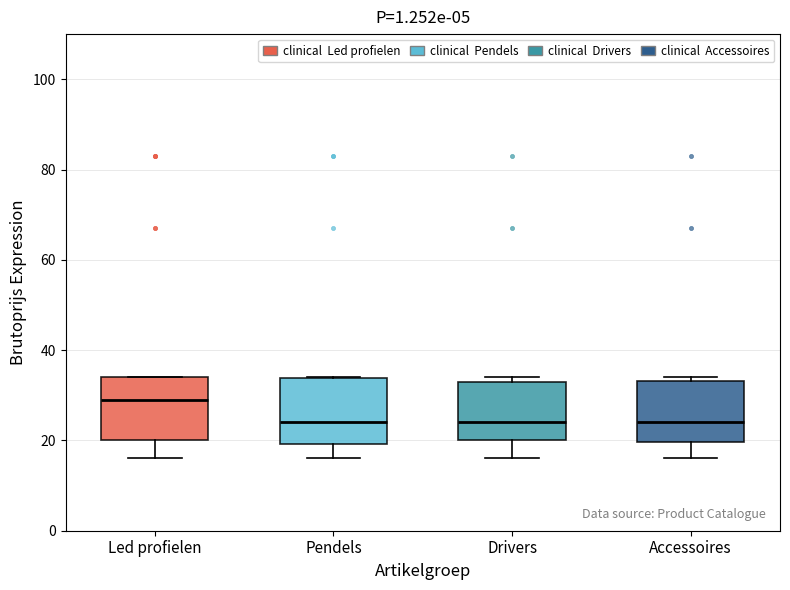

Reading left to right, read every box against the y-axis: the position of its median line, the range the box covers, and the ends of its whiskers. The values are not printed on the chart, so give them approximately, as read against the axis.

Led profielen: median 30, box 20 to 34, whiskers 16 to 34
Pendels: median 24, box 20 to 34, whiskers 16 to 34
Drivers: median 24, box 20 to 34, whiskers 16 to 34 (just above the box's upper edge)
Accessoires: median 24, box 20 to 34, whiskers 16 to 34 (just above the box's upper edge)